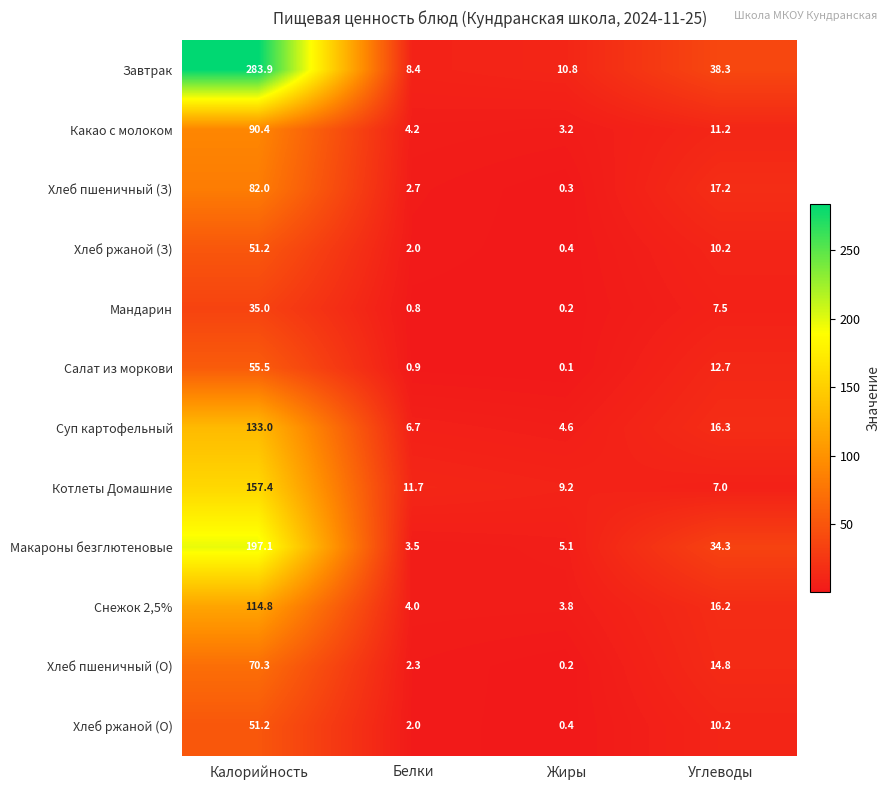

Between Калорийность and Белки, which series saw the biggest shift?

Завтрак